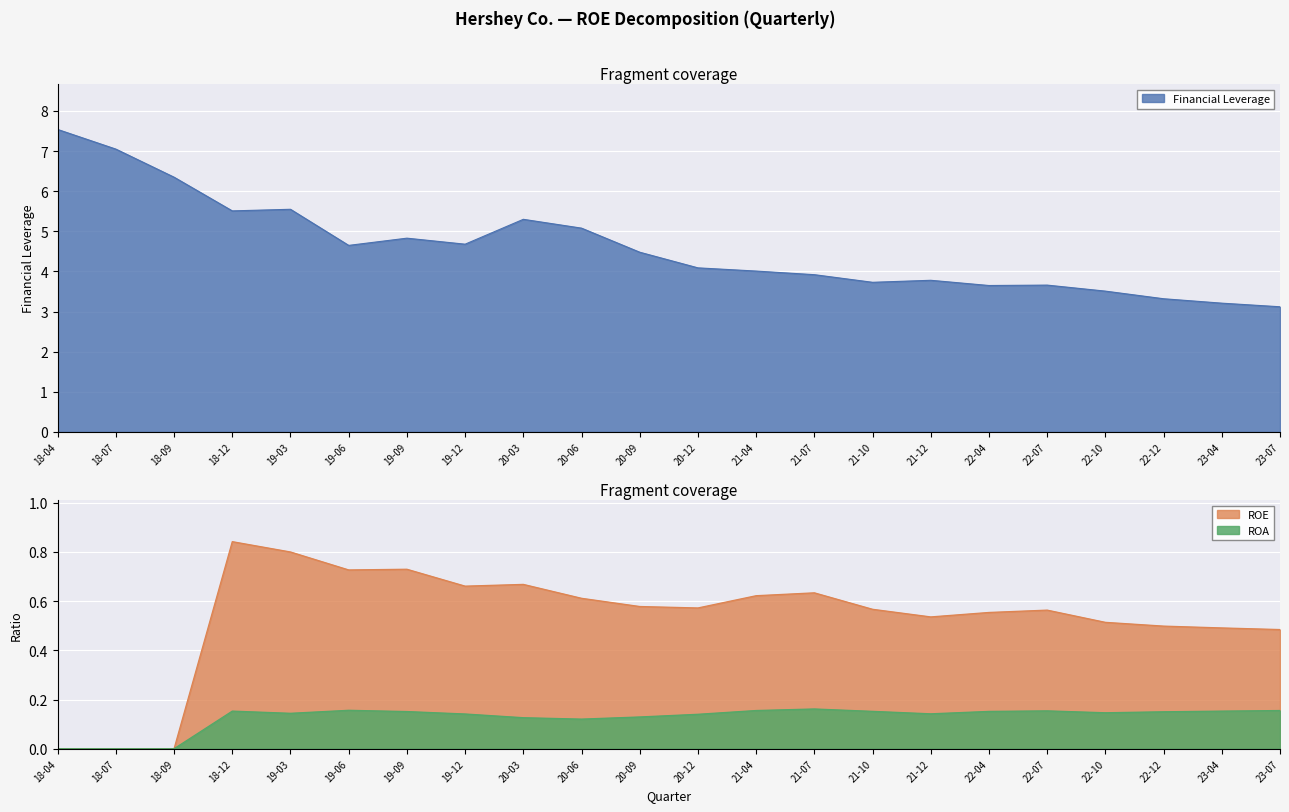

Reading left to right, transcribe all the data shown in this chart.

ROE: 0.0	0.0	0.0	0.8	0.8	0.7	0.7	0.7	0.7	0.6	0.6	0.6	0.6	0.6	0.6	0.5	0.6	0.6	0.5	0.5	0.5	0.5
ROA: 0.0	0.0	0.0	0.2	0.1	0.2	0.2	0.1	0.1	0.1	0.1	0.1	0.2	0.2	0.2	0.1	0.2	0.2	0.1	0.2	0.2	0.2
Financial Leverage: 7.5	7.0	6.3	5.5	5.5	4.7	4.8	4.7	5.3	5.1	4.5	4.1	4.0	3.9	3.7	3.8	3.6	3.7	3.5	3.3	3.2	3.1